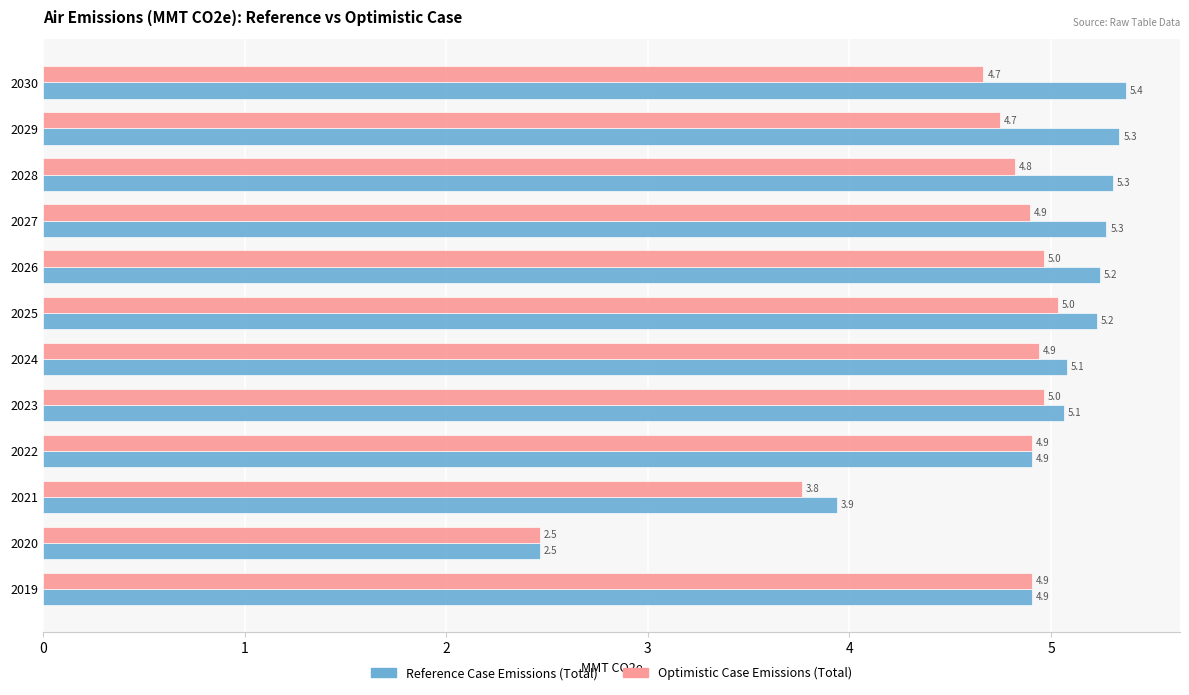

What is the difference between the highest and lowest values at 2030?

0.7